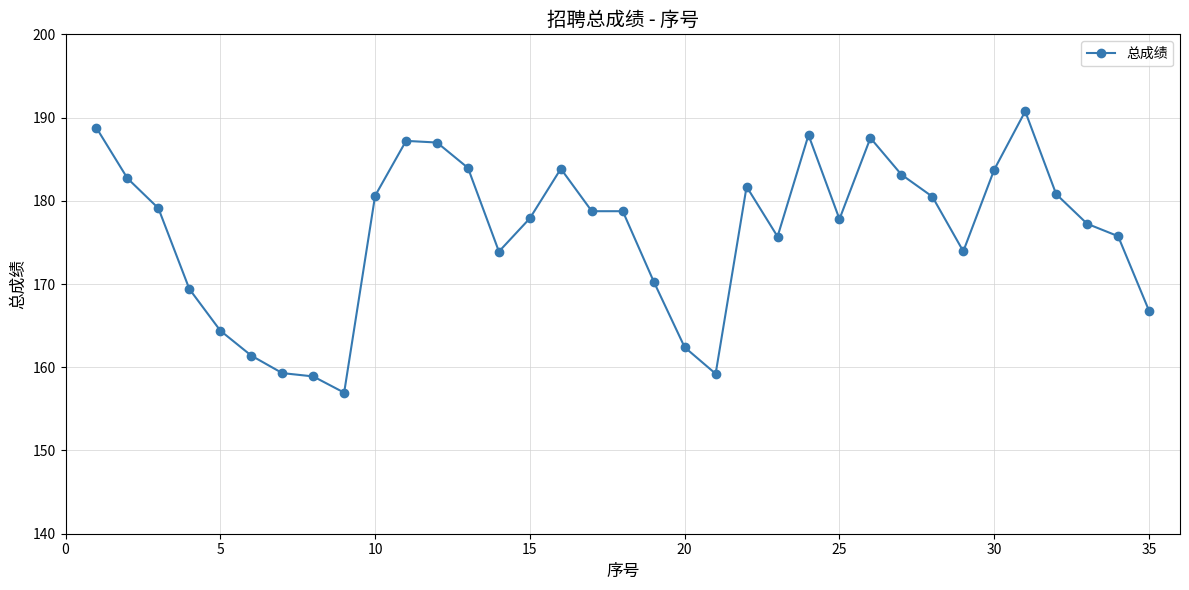

What is the value of the 29th point from the left?

173.9